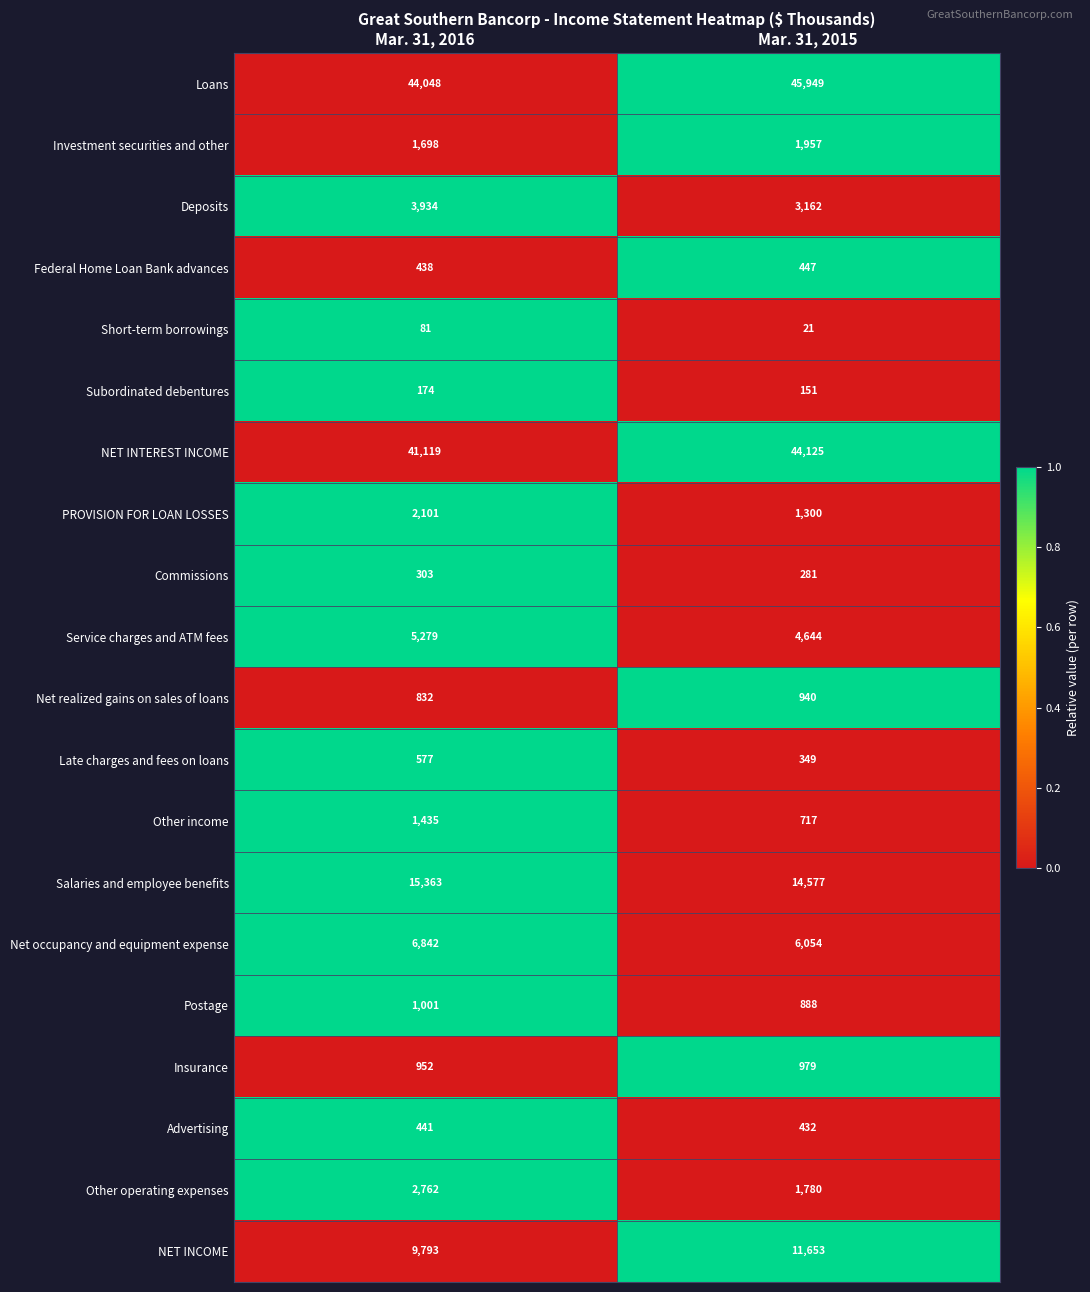

Which series has the largest total across all categories?

Loans